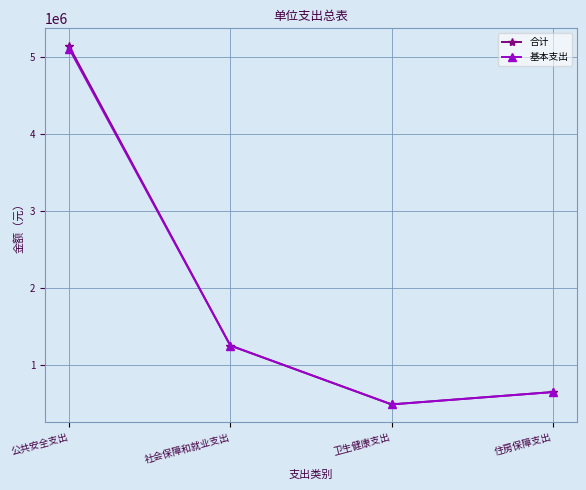

List the labels in order of 合计 value, smallest first.

卫生健康支出, 住房保障支出, 社会保障和就业支出, 公共安全支出